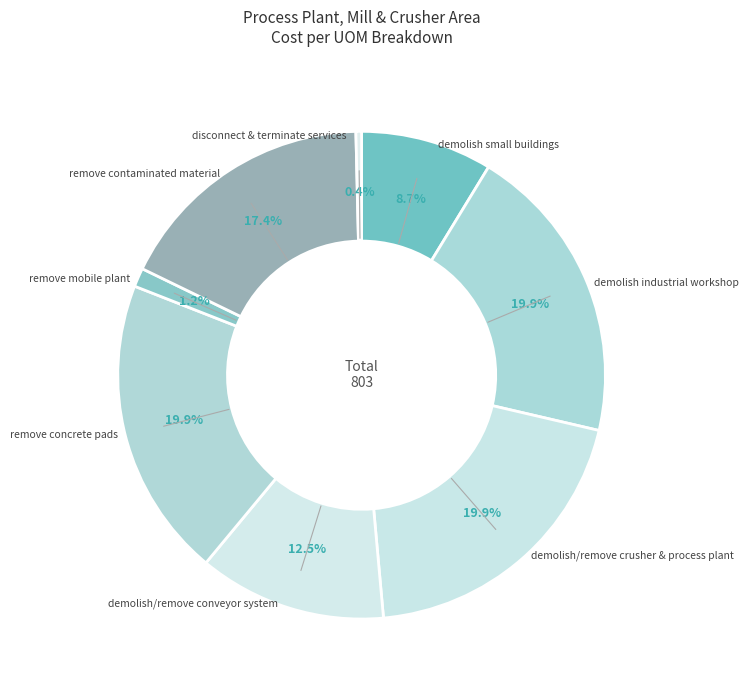

Is there any slice that represents more than half of the pie?

No